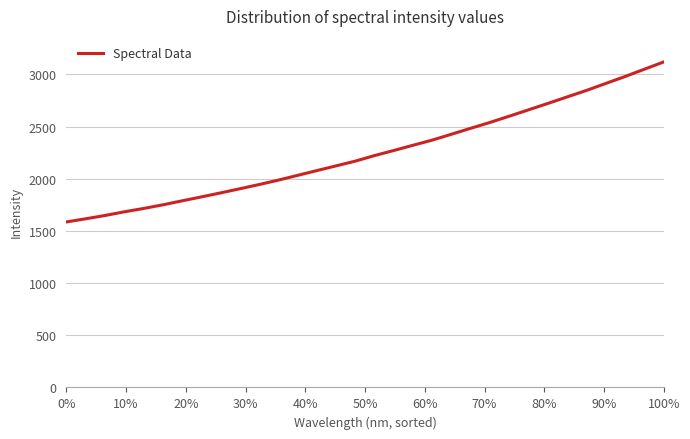

Is this an area chart (filled region under the line)?

No